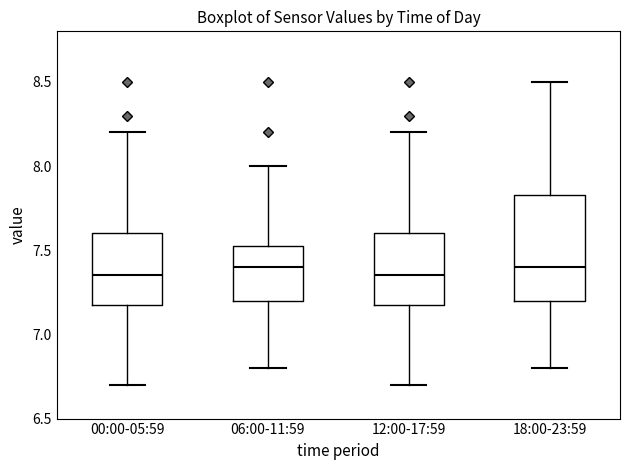

Where does the lower whisker of the box for 00:00-05:59 end on the y-axis? The values are not printed on the chart, so give them approximately, as read against the axis.

6.70